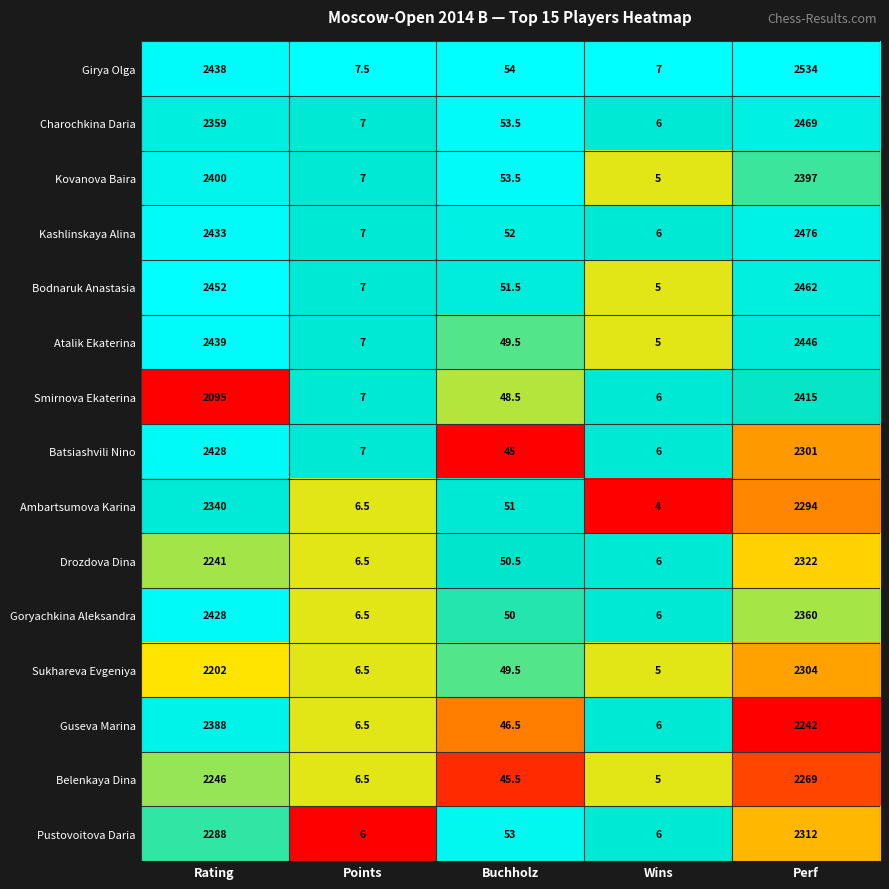

Is it true that Girya Olga equals 7.0 at Wins?

True